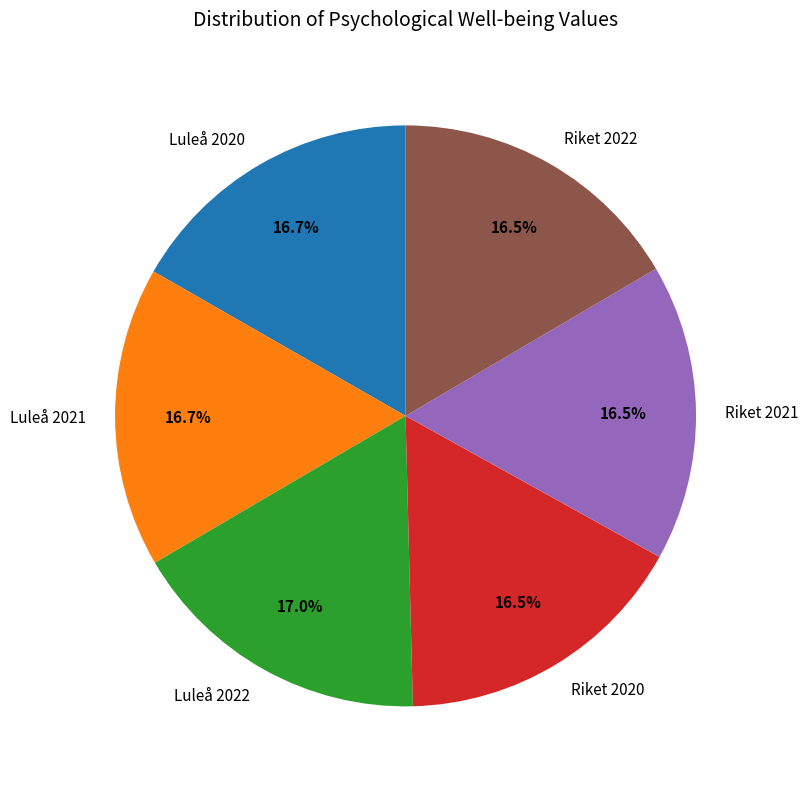

What is the ratio of the value at Luleå 2021 to the value at Riket 2021?

1.0